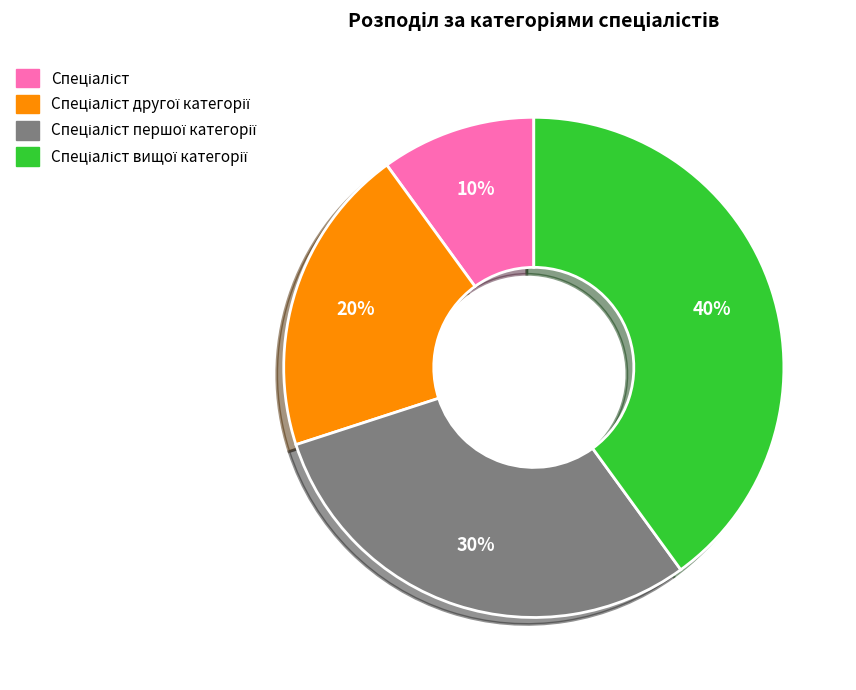

To the nearest percent, what is the average slice percentage?

25%